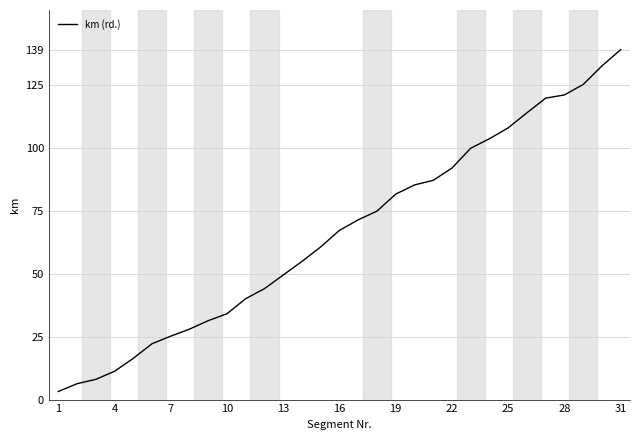

What is the greatest value displayed?

139.2